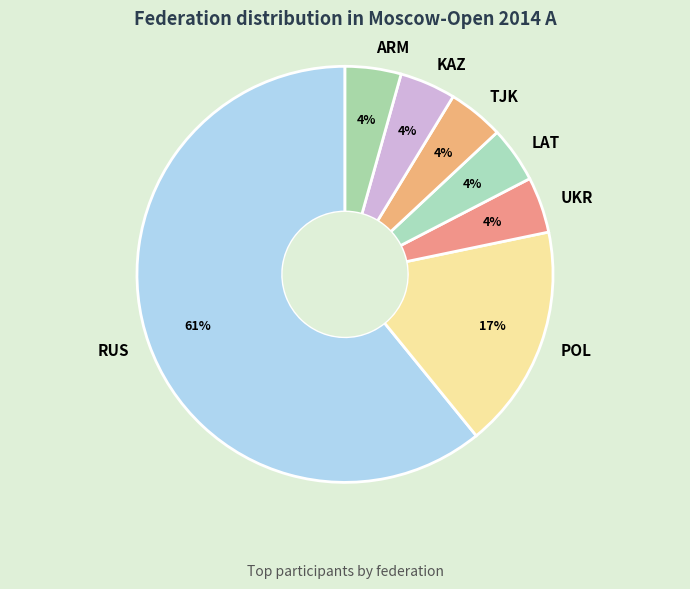

Does TJK account for over 50% of the chart?

No